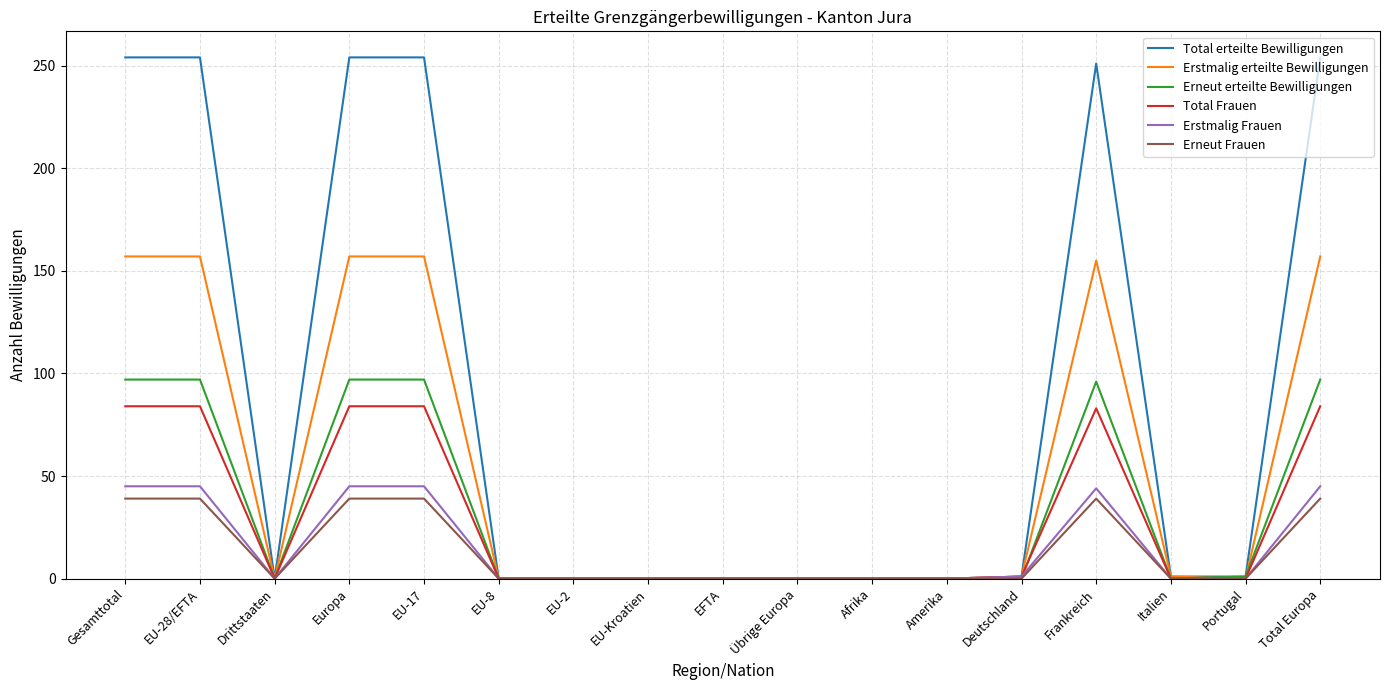

Is it true that Erstmalig Frauen equals 59 at EU-17?

False